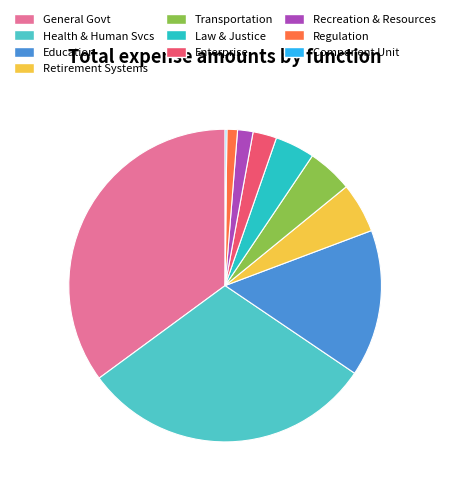

Is there any slice that represents more than half of the pie?

No